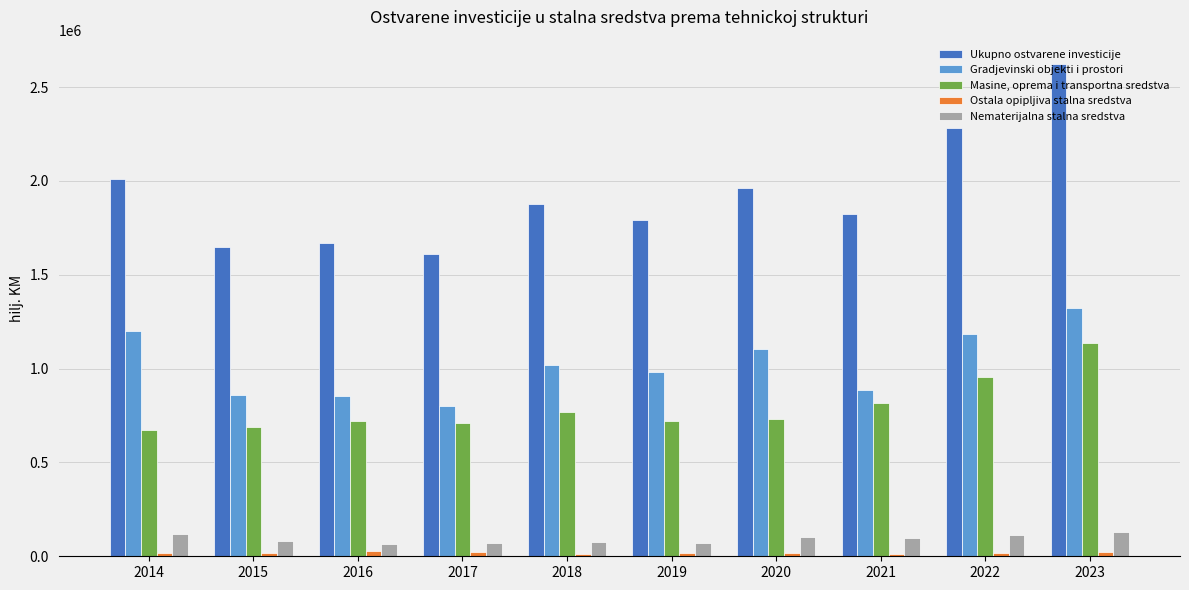

Is the value of Masine, oprema i transportna sredstva at 2017 greater than the value of Ukupno ostvarene investicije at 2020?

No